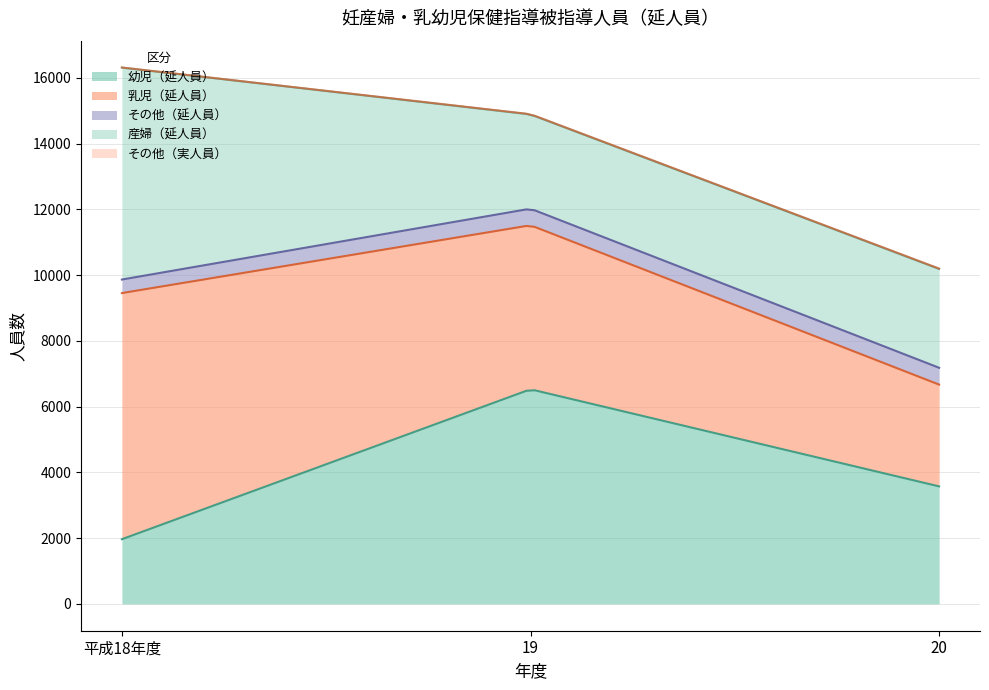

What is the difference between the highest and lowest values at 平成18年度?

7484